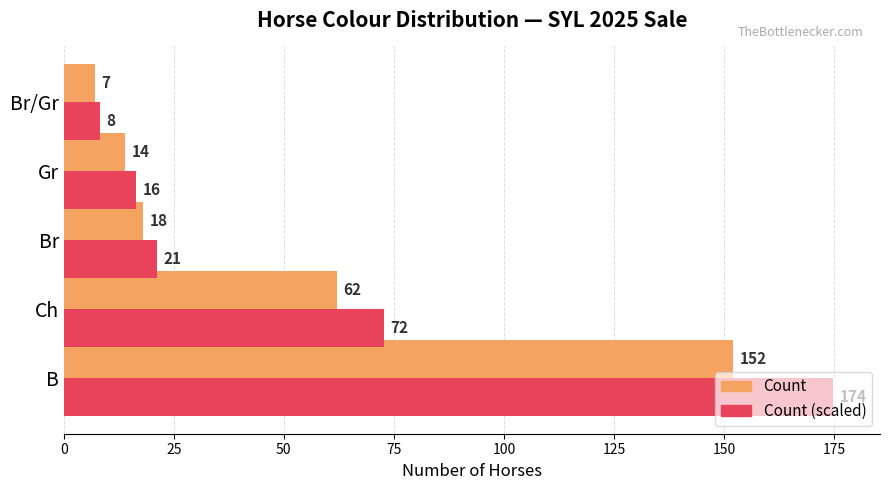

Which series has the largest range (max minus min)?

Count (scaled)